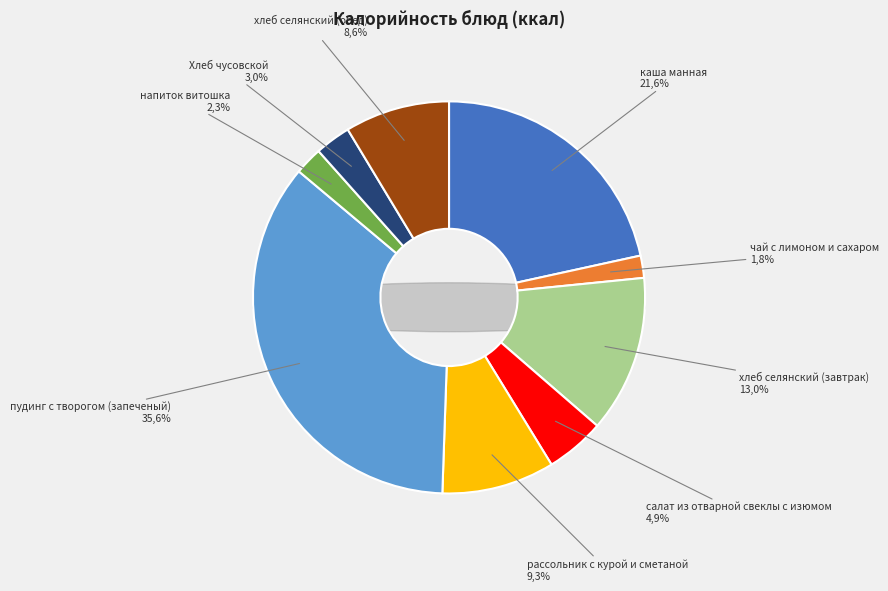

How many slices are in this pie chart?

9